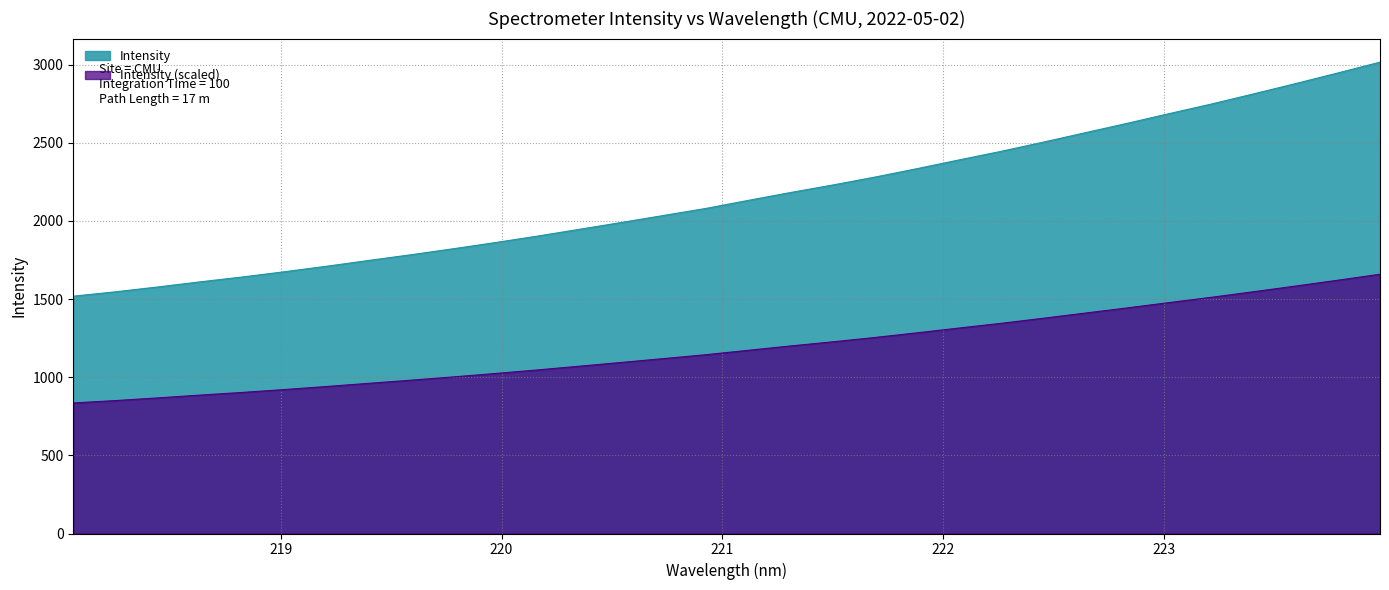

Reading right to left, extract all data points from this chart.

223.9802=3016.0	223.7895=2946.9	223.5987=2879.1	223.408=2813.1	223.2172=2748.3	223.0264=2687.0	222.8355=2624.8	222.6447=2564.4	222.4538=2503.9	222.263=2445.1	222.0721=2390.2	221.8812=2334.1	221.6902=2280.1	221.4993=2229.6	221.3083=2181.5	221.1174=2131.3	220.9264=2080.2	220.7354=2035.2	220.5444=1990.4	220.3533=1946.5	220.1623=1902.8	219.9712=1861.3	219.7801=1821.7	219.589=1783.5	219.3979=1747.1	219.2067=1710.0	219.0156=1674.7	218.8244=1641.0	218.6332=1610.1	218.442=1577.4	218.2508=1546.5	218.0596=1518.7